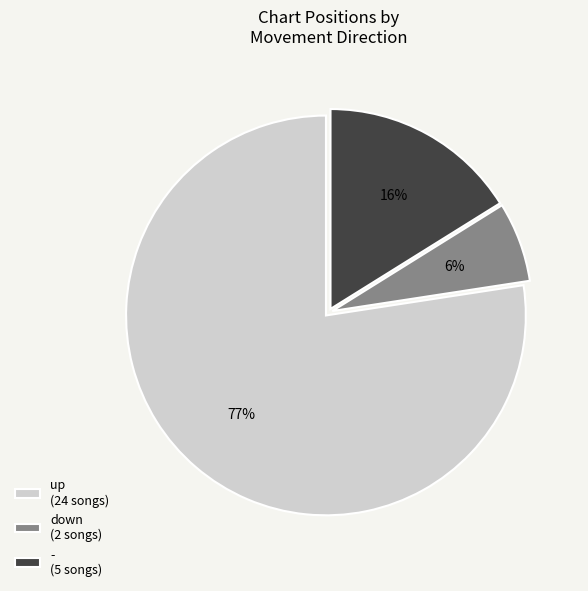

Is the sum of - (5 songs) and up (24 songs) greater than half?

Yes